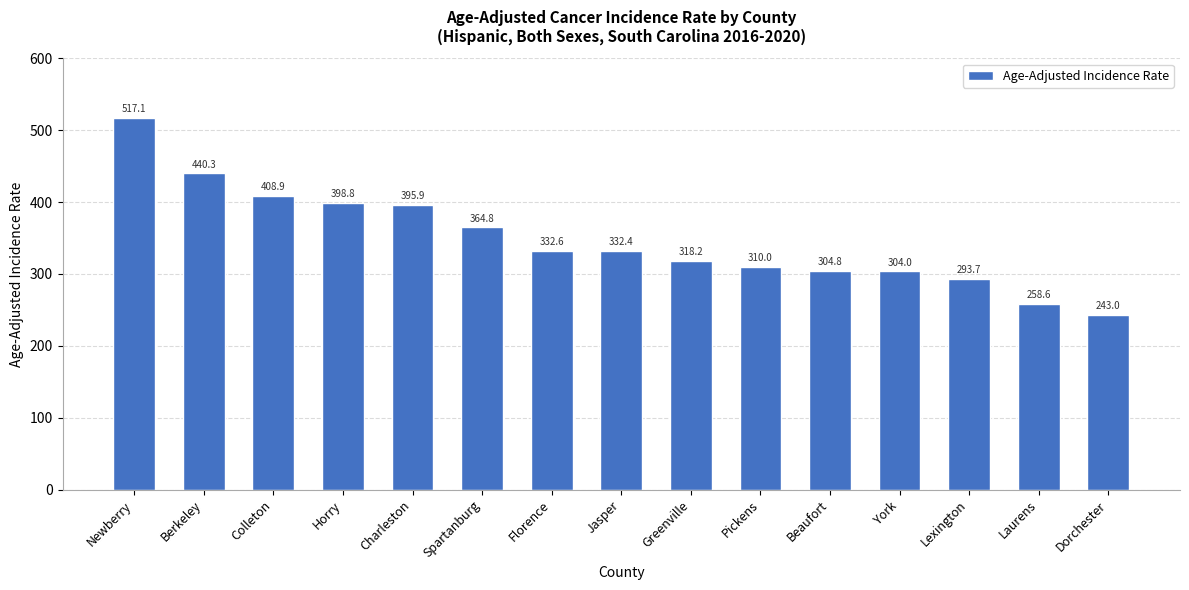

Which has a higher value, Berkeley or Lexington?

Berkeley